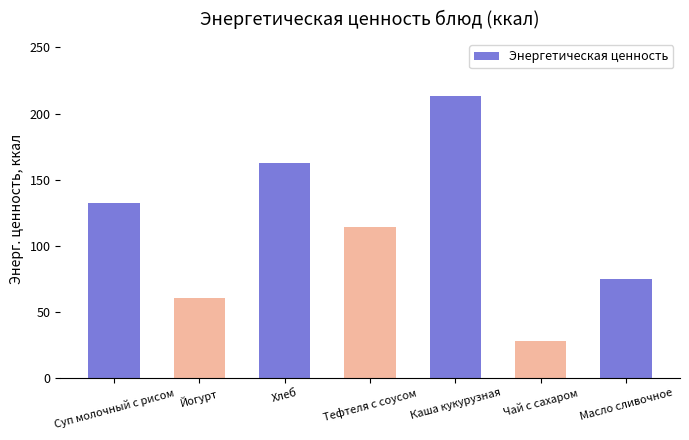

Where is the data nearest to the value 120?

Тефтеля с соусом